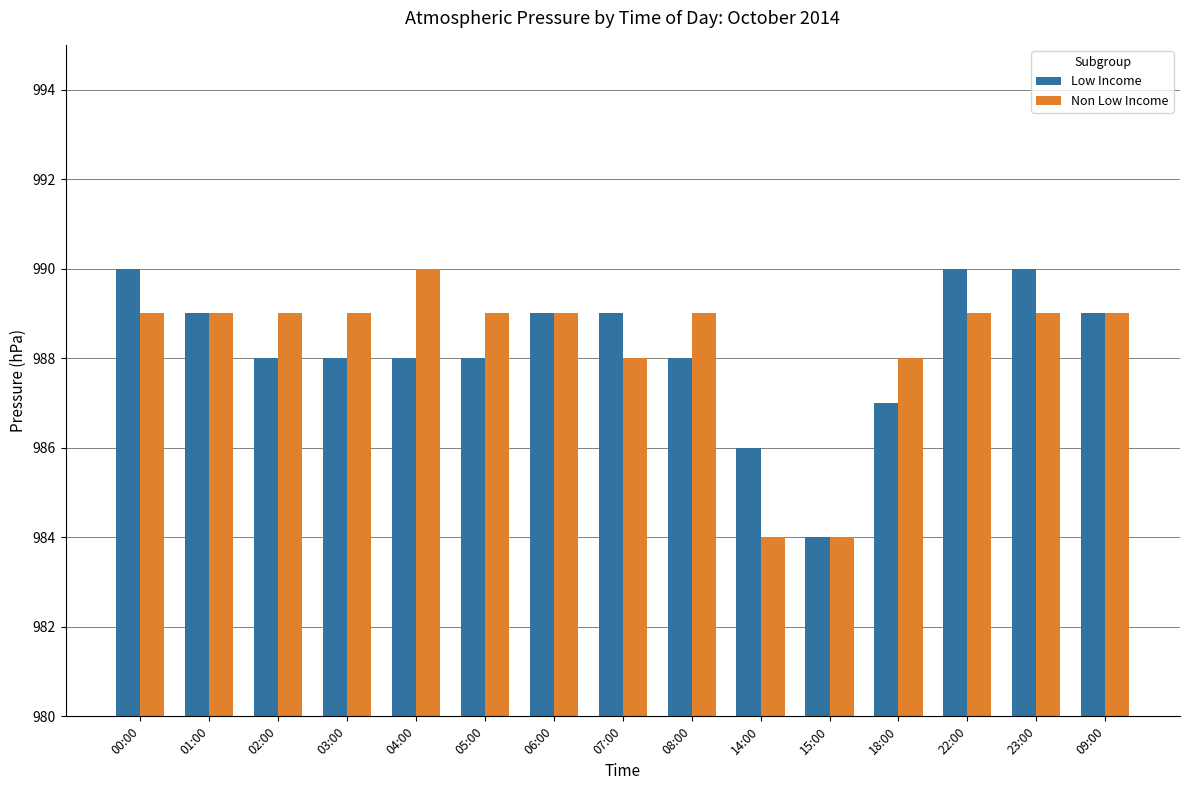

What is the sum of the Non Low Income values at 01:00 and 06:00?

1978